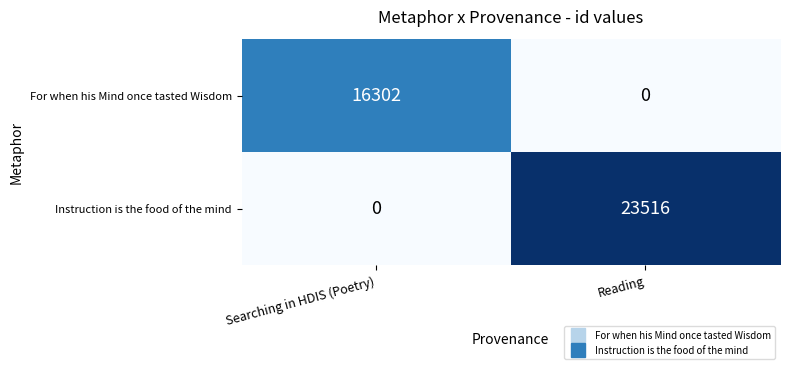

The For when his Mind once tasted Wisdom series shows 24596 at Searching in HDIS (Poetry). True or false?

False